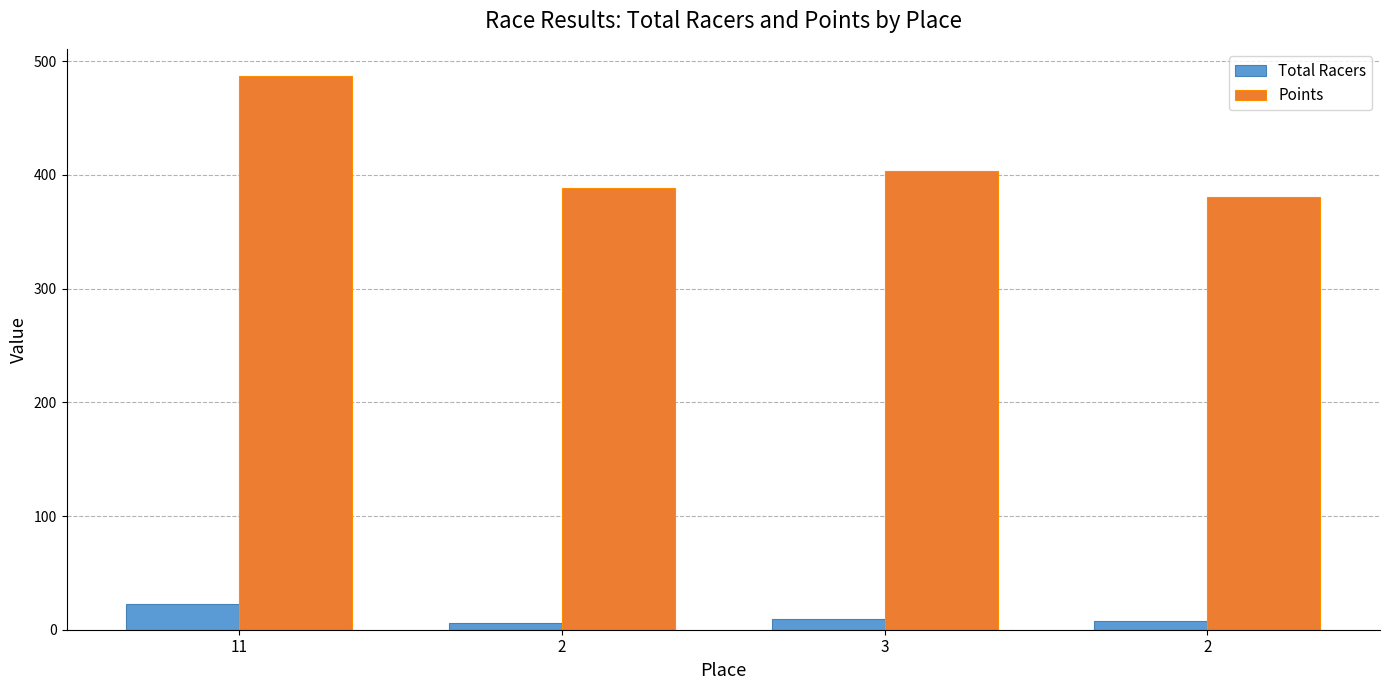

At how many categories does at least one series exceed 137?

4